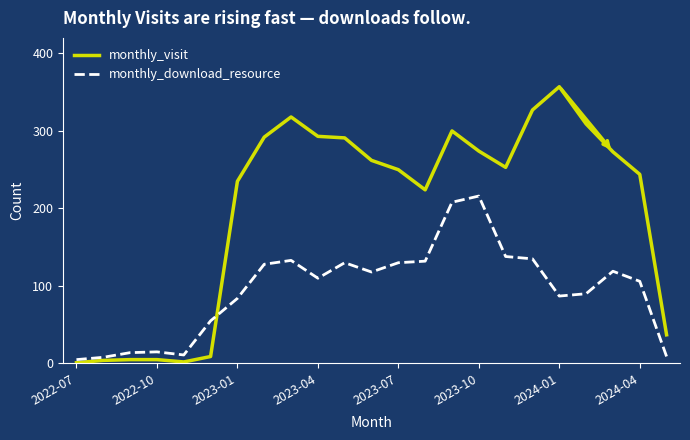

Which series has the largest range (max minus min)?

monthly_visit